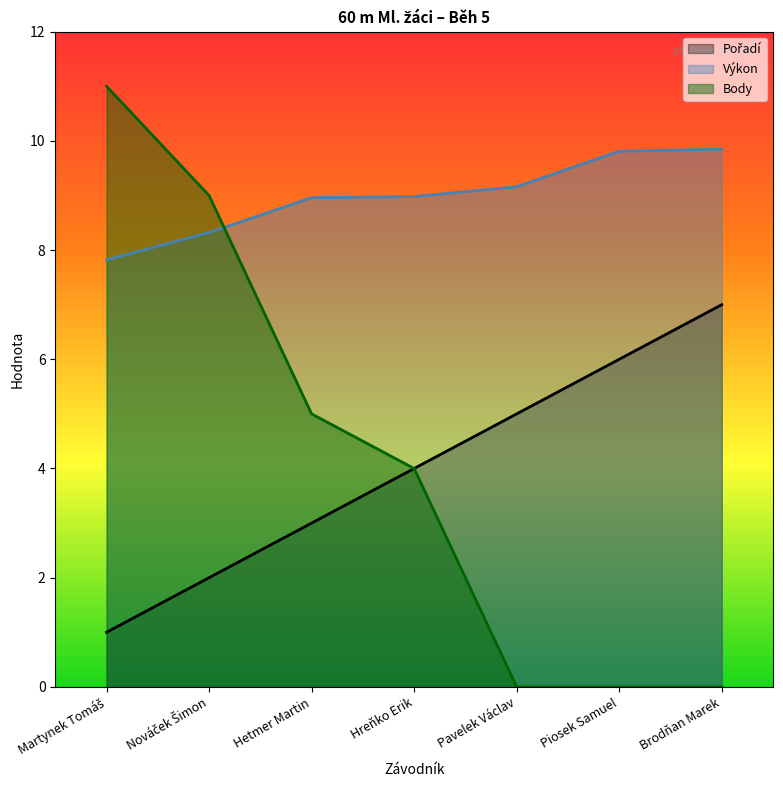

Does the chart display data point markers on the line(s)?

No